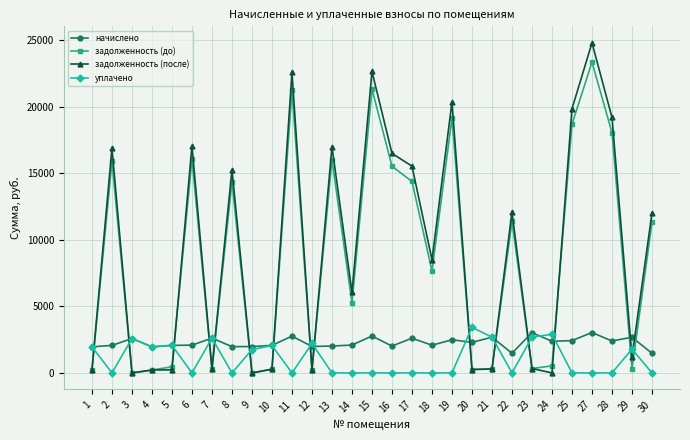

What is the difference between the maximum and second lowest values in the начислено series?

1555.0